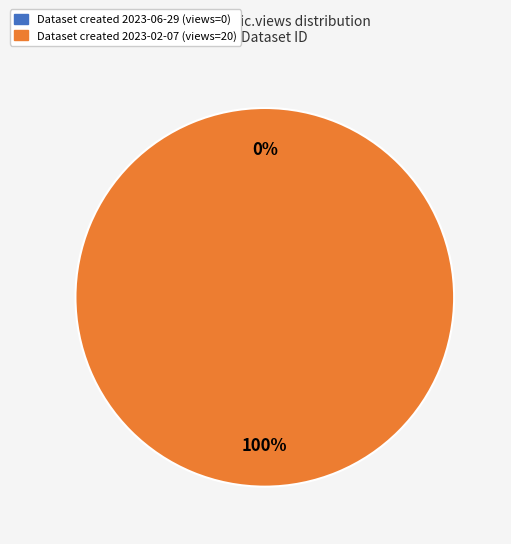

Rank the categories by value from lowest to highest.

649d0fe2078190ea95217711, 63e1dae5078190a426d4b4c2